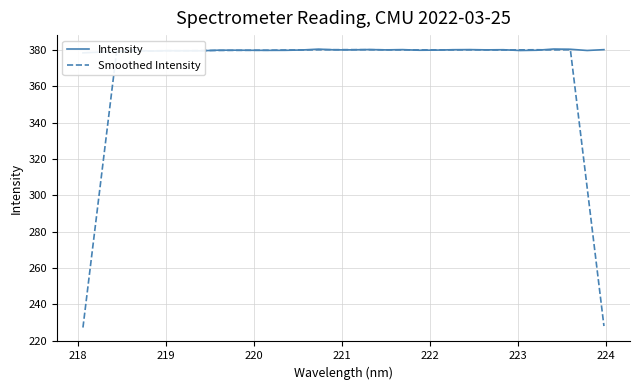

At how many categories does at least one series exceed 260?

32